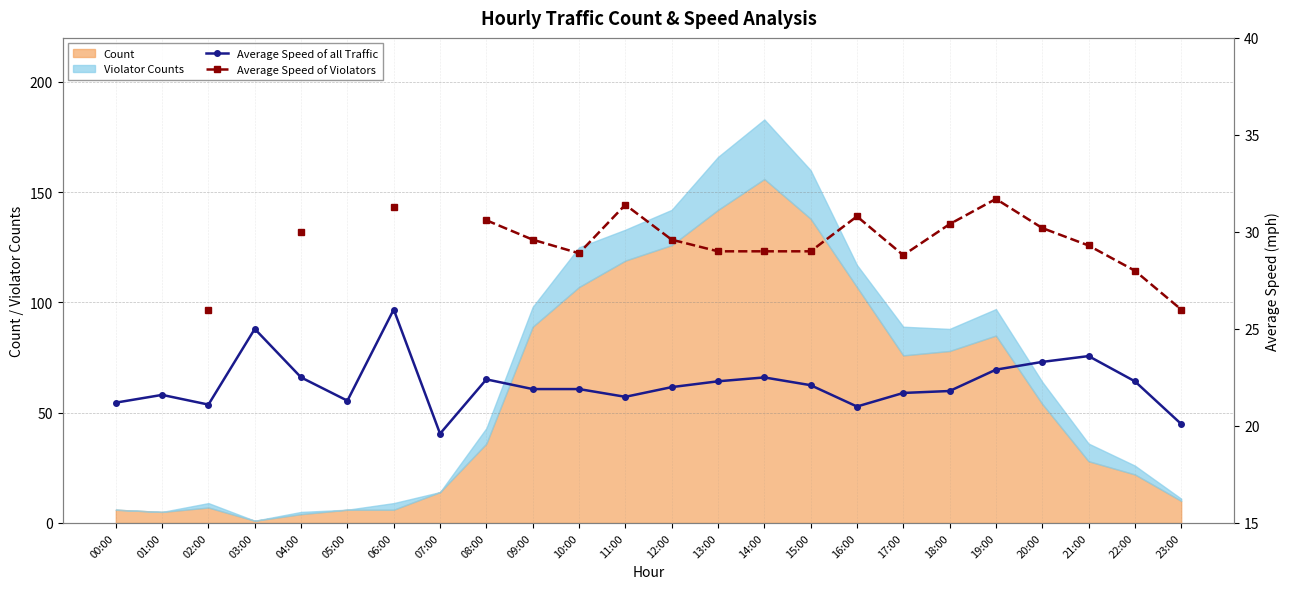

True or false: Average Speed of Violators and Average Speed of all Traffic intersect in this chart.

False